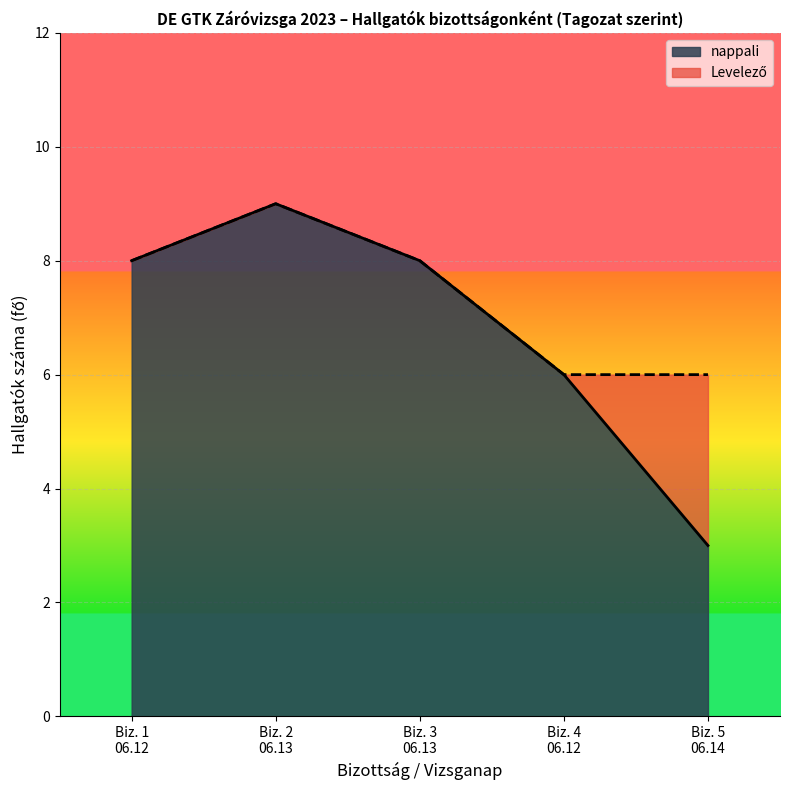

What is the minimum value for nappali?

3